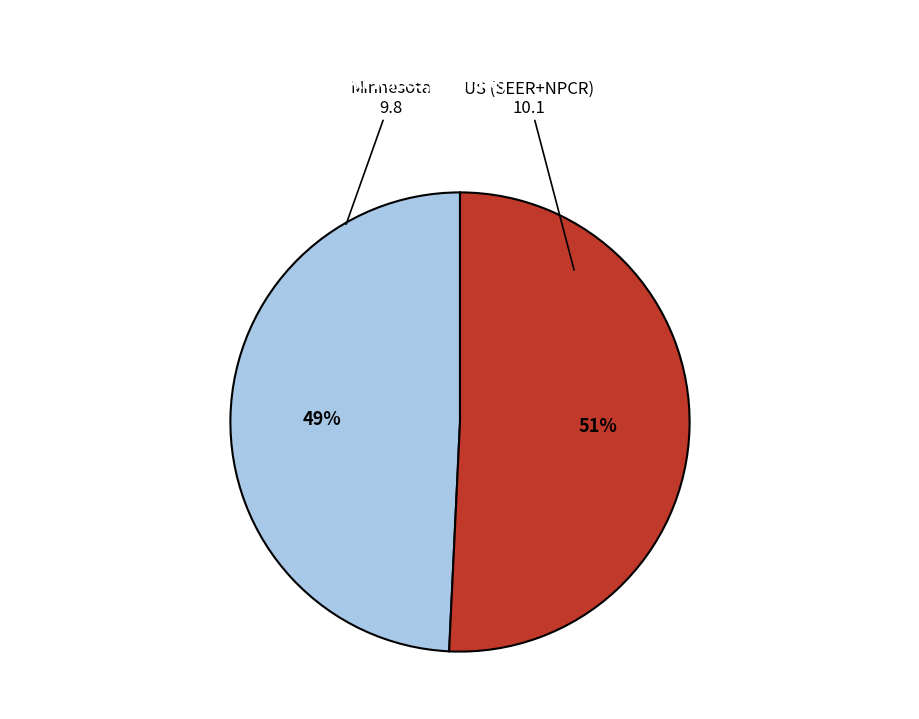

How many segments does this pie chart have?

2